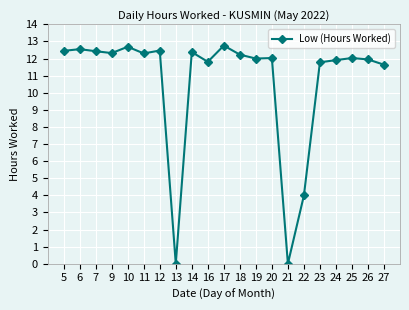

Which has a higher value, 20 or 14?

14